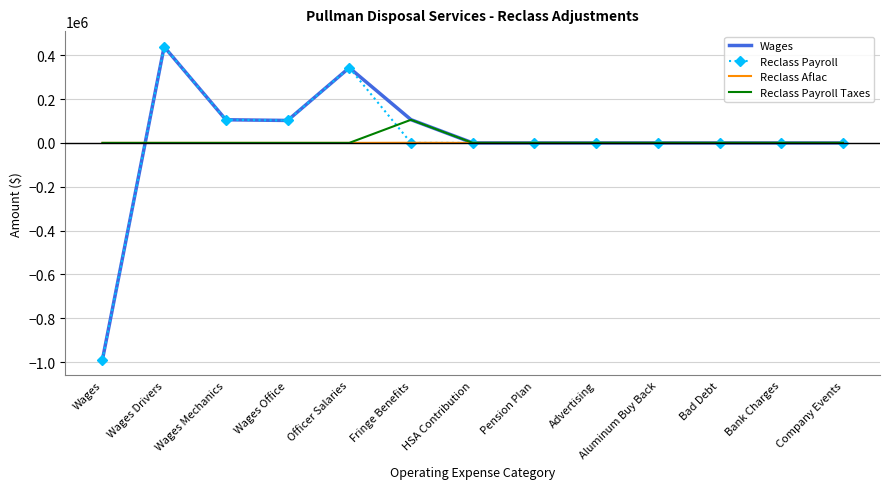

At which category is the sum across all series the highest?

Wages Drivers